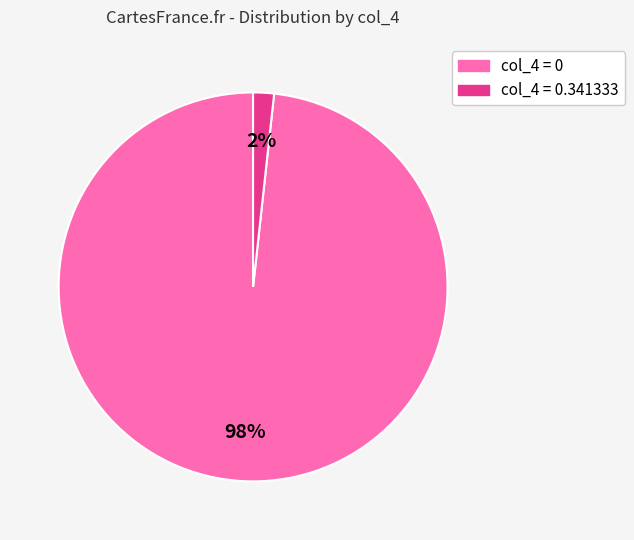

Do col_4 = 0.341333 and col_4 = 0 together represent more than half of the pie?

Yes